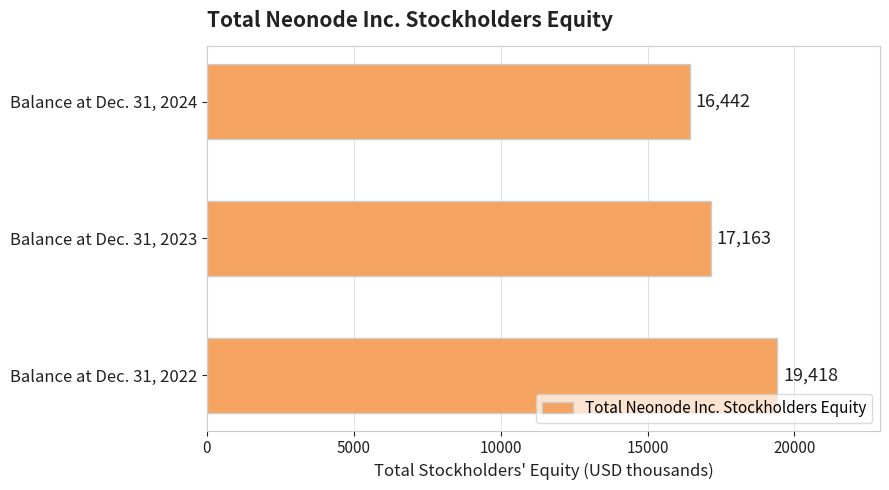

Reading bottom to top, what are all the values shown in this chart?

19418	17163	16442